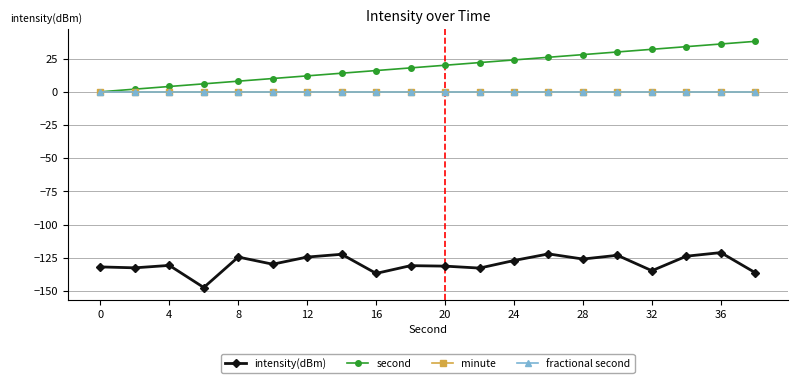

Is this an area chart (filled region under the line)?

No